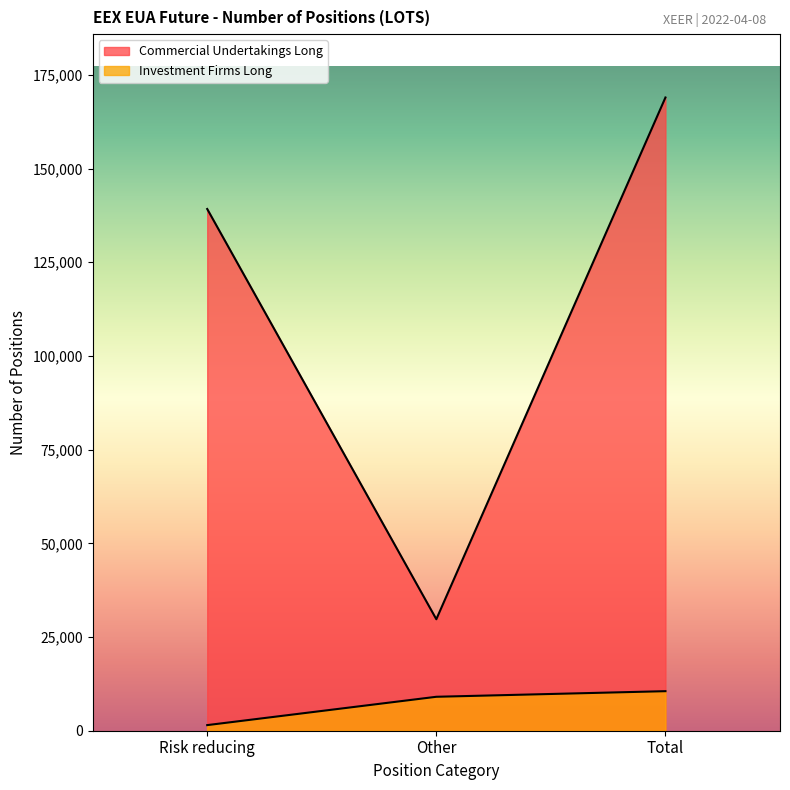

Between Risk reducing and Total, which series saw the biggest shift?

Commercial Undertakings Long